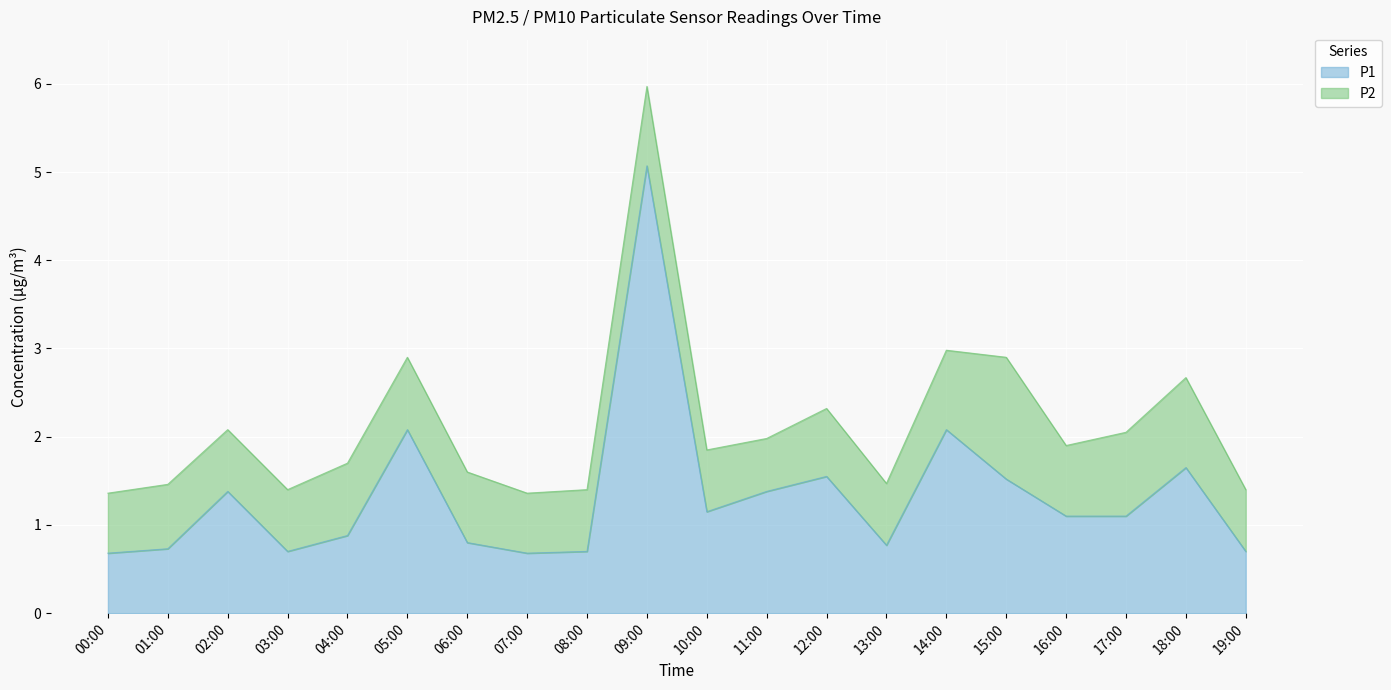

Where is the first local maximum?

02:00